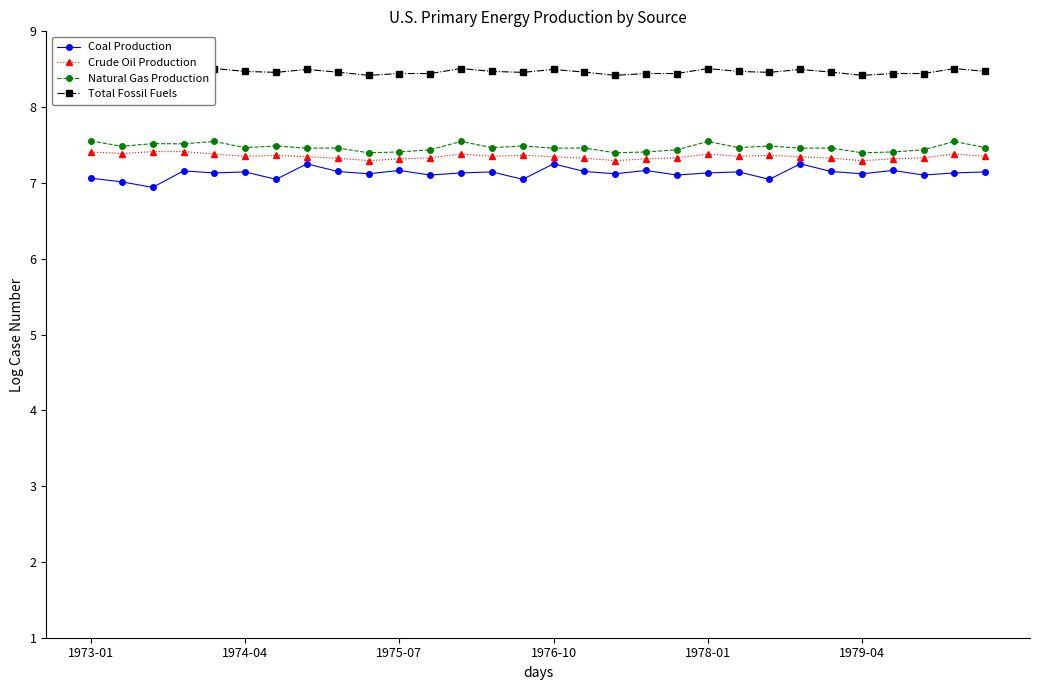

How many interior local peaks does the Total Fossil Fuels series have?

10